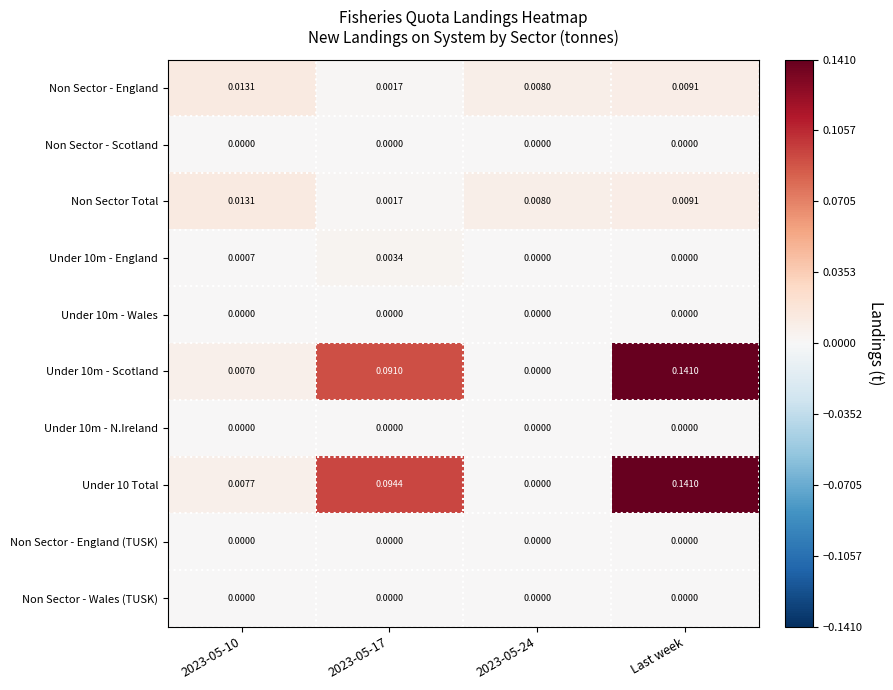

Is the value of Non Sector Total at 2023-05-10 greater than the value of Under 10 Total at 2023-05-24?

Yes